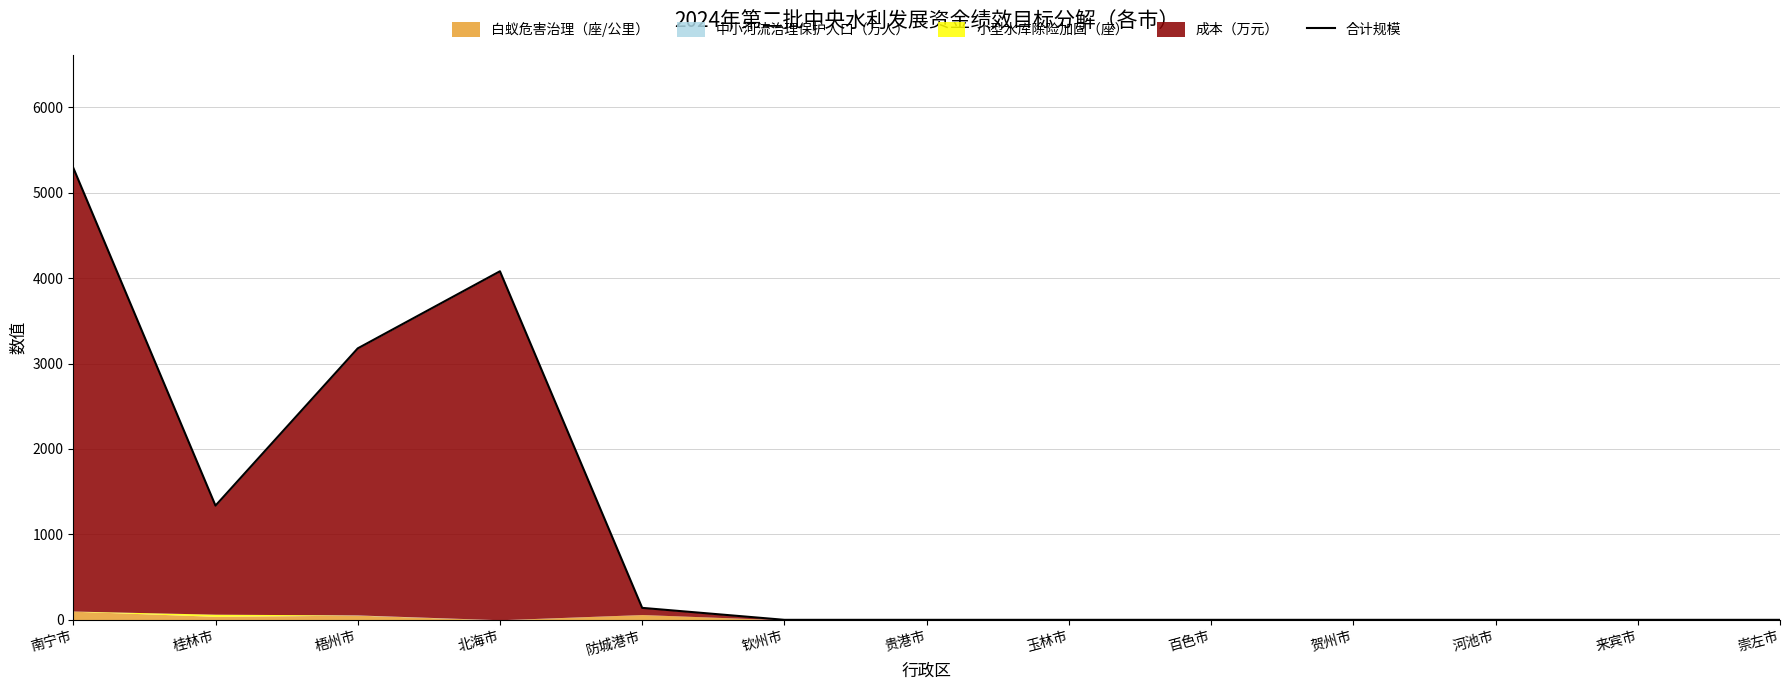

How many lines are shown in the chart?

1